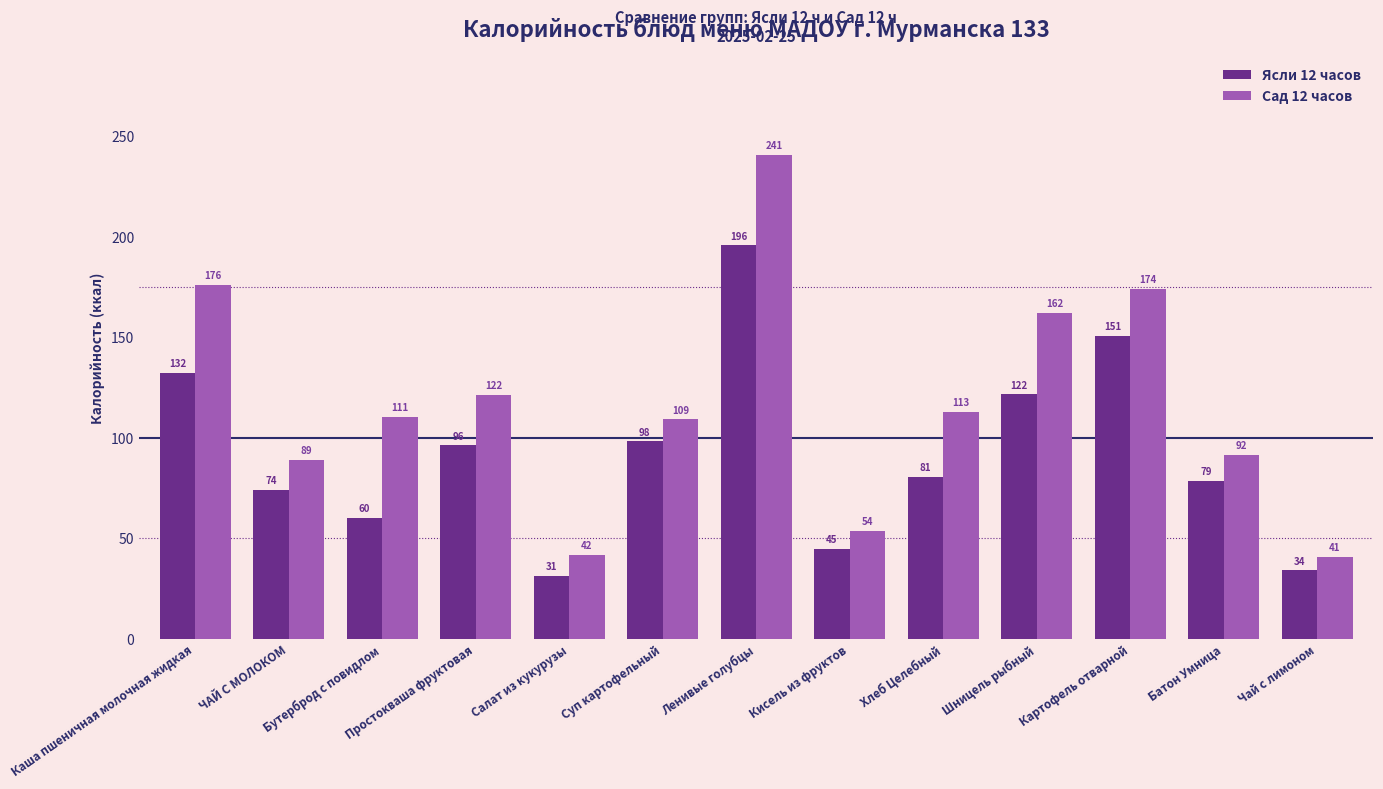

What value does the Сад 12 часов series have at Картофель отварной?

174.2